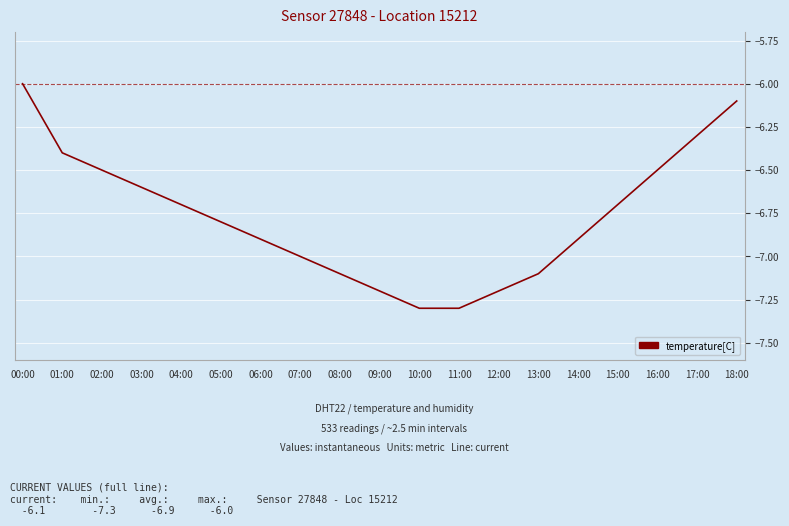

True or false: there are more than 0 points higher than both neighbors.

False